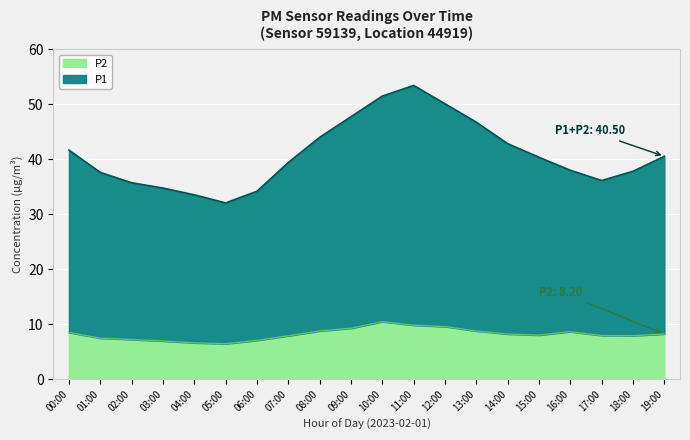

True or false: the data shows 19.1 at 16:00.

False